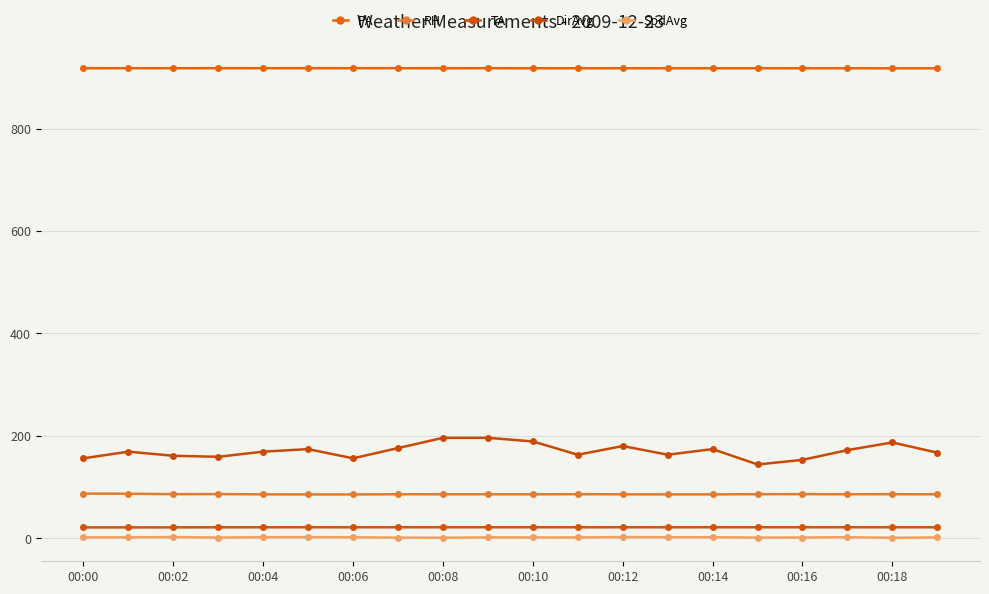

Is this an area chart (filled region under the line)?

No